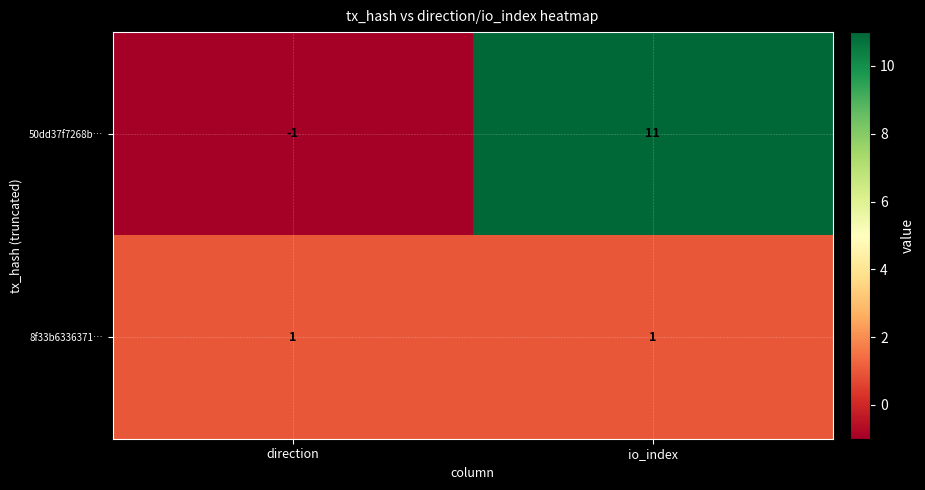

At which label does 50dd37f7268b… reach its minimum?

direction